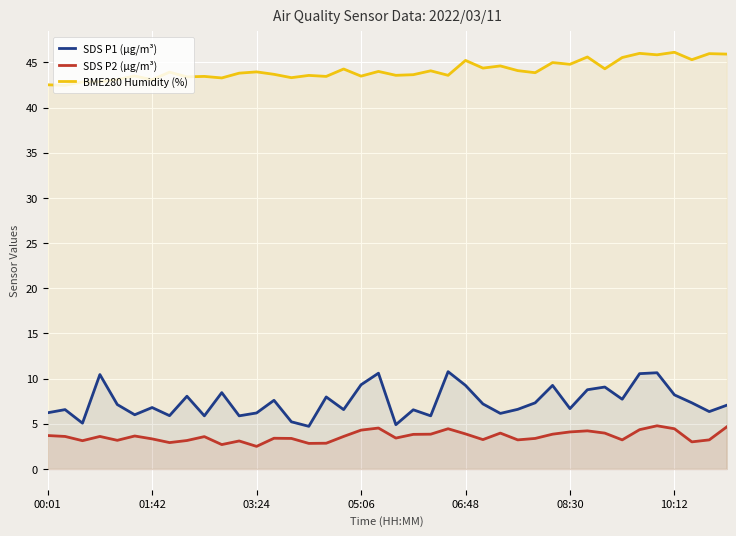

The value of SDS P1 (µg/m³) at 05:06 is 9.3. True or false?

True